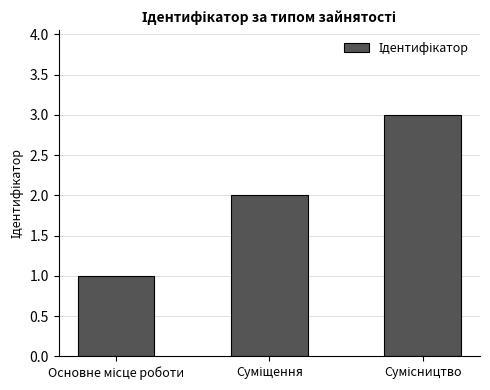

What is the sum of all values?

6